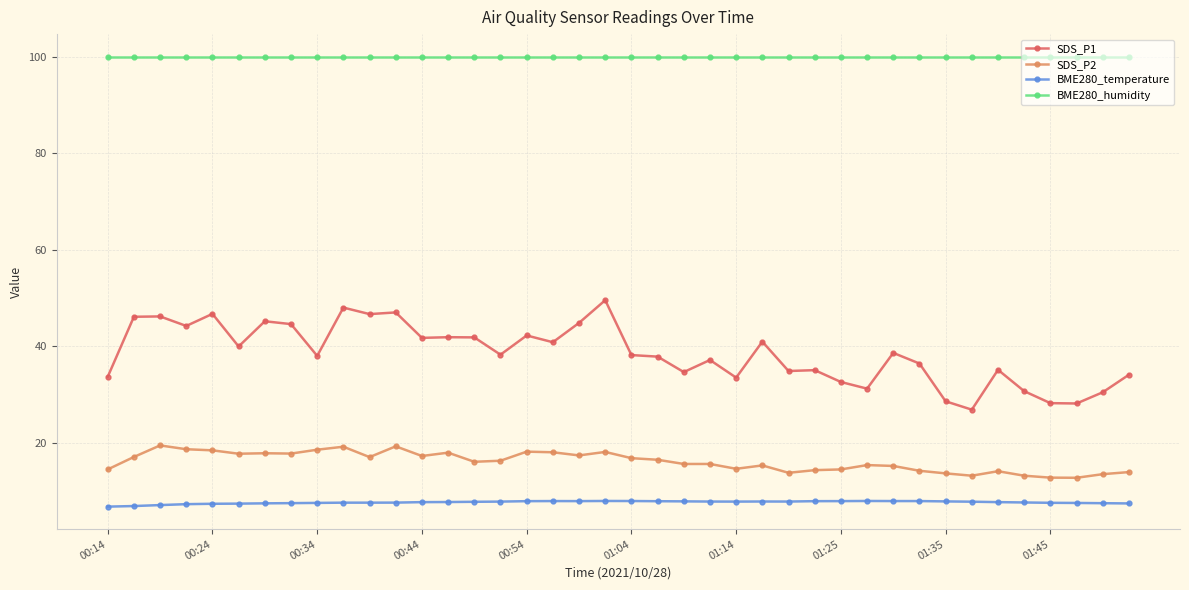

What is the greatest value displayed?

100.0